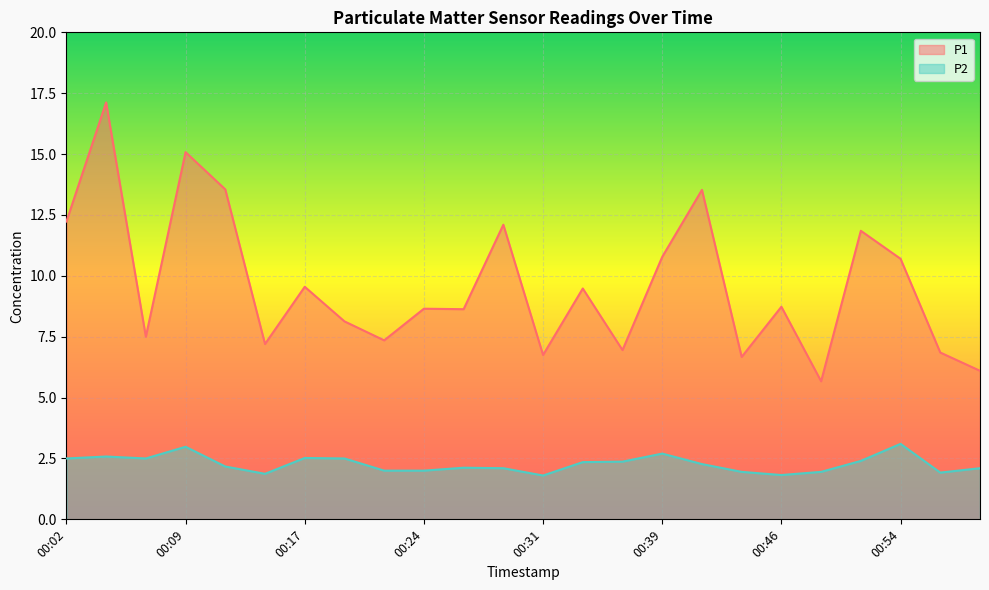

Reading left to right, what are all the values shown in this chart?

P1: 00:02=12.2	00:04=17.1	00:07=7.5	00:09=15.1	00:12=13.6	00:14=7.2	00:17=9.6	00:19=8.1	00:22=7.3	00:24=8.7	00:27=8.6	00:29=12.1	00:31=6.8	00:34=9.5	00:36=7.0	00:39=10.8	00:41=13.5	00:44=6.7	00:46=8.7	00:49=5.7	00:51=11.8	00:54=10.7	00:56=6.8	00:59=6.1
P2: 00:02=2.5	00:04=2.6	00:07=2.5	00:09=3.0	00:12=2.2	00:14=1.9	00:17=2.5	00:19=2.5	00:22=2.0	00:24=2.0	00:27=2.1	00:29=2.1	00:31=1.8	00:34=2.4	00:36=2.4	00:39=2.7	00:41=2.3	00:44=1.9	00:46=1.8	00:49=1.9	00:51=2.4	00:54=3.1	00:56=1.9	00:59=2.1